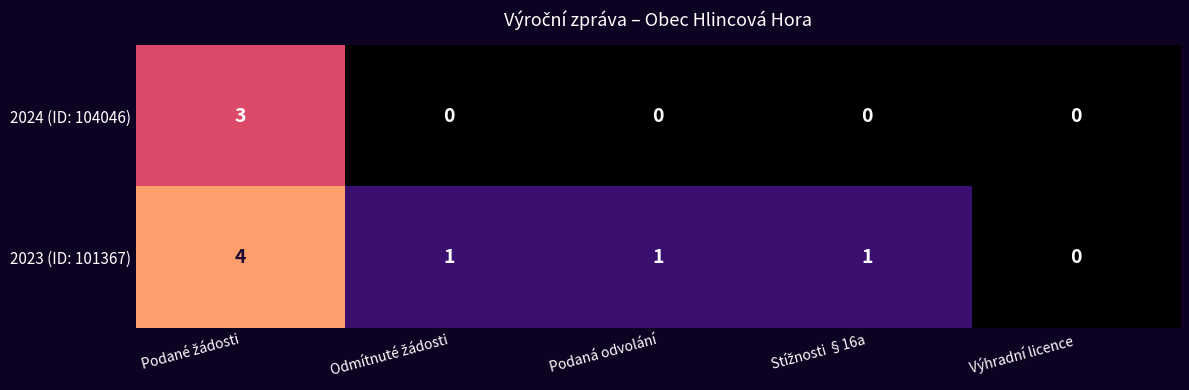

List the series in order of their peak value, lowest first.

2024 (ID: 104046), 2023 (ID: 101367)